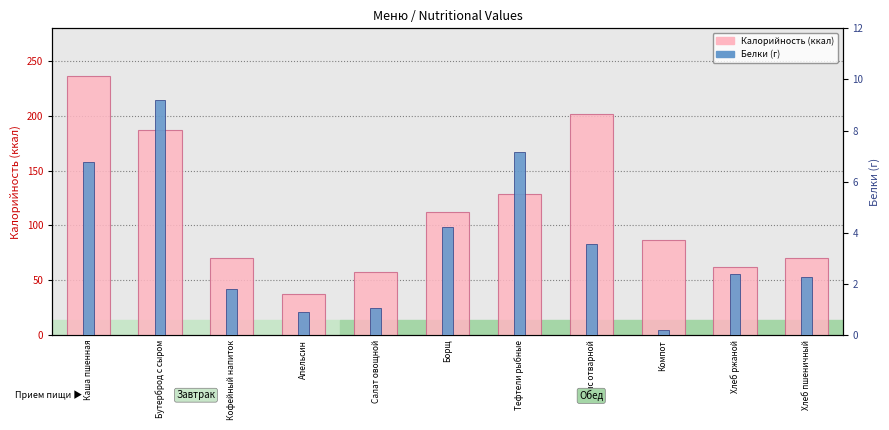

Does the chart contain stacked bars?

No